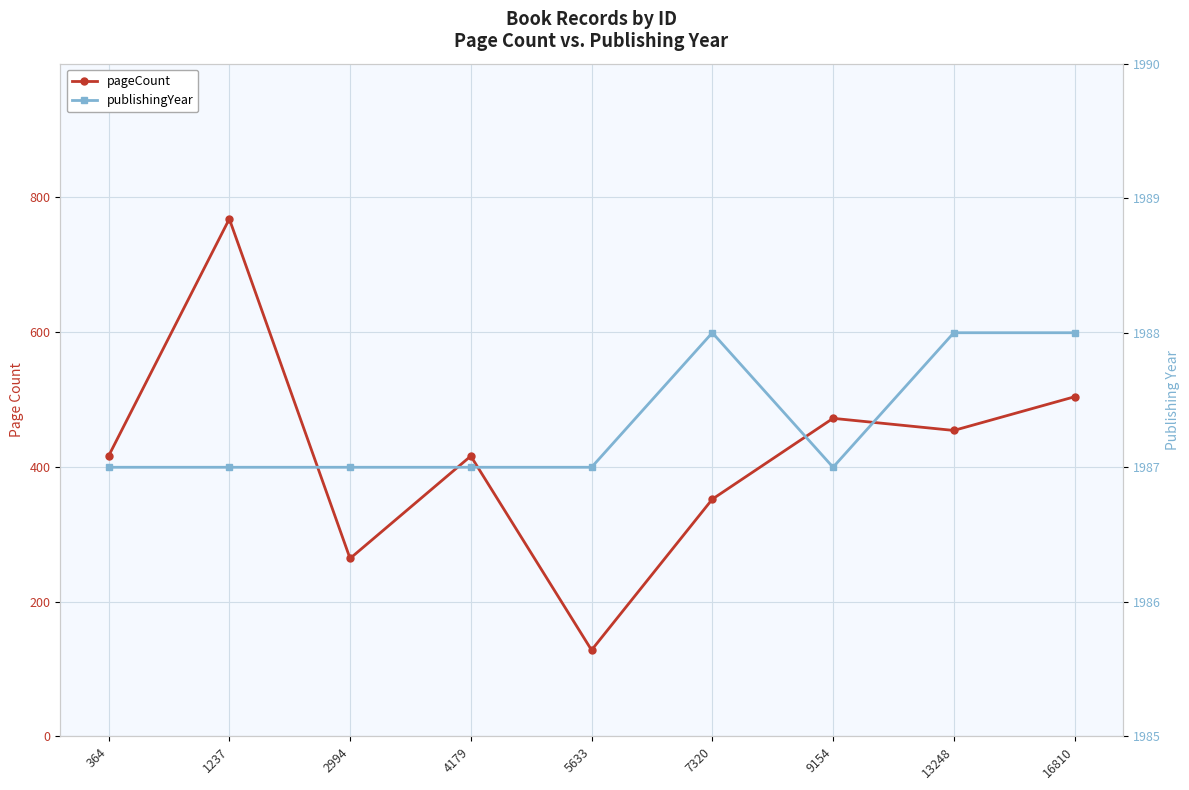

At which category is the sum across all series the highest?

1237